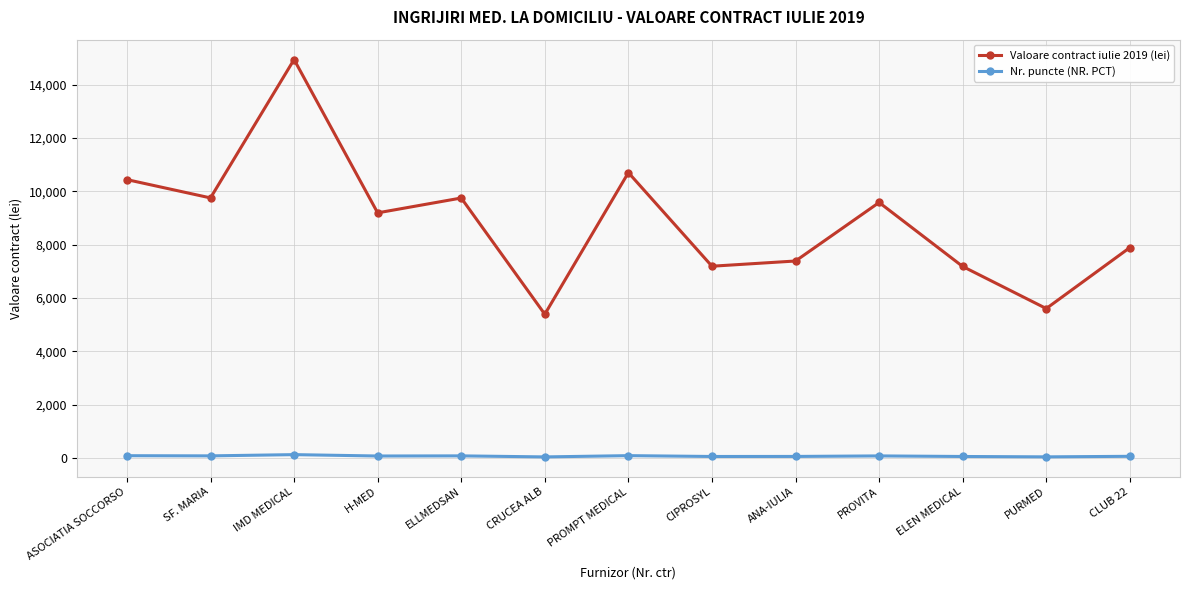

What is the value of the Valoare contract iulie 2019 (lei) point at the 9th from the left?

7388.2